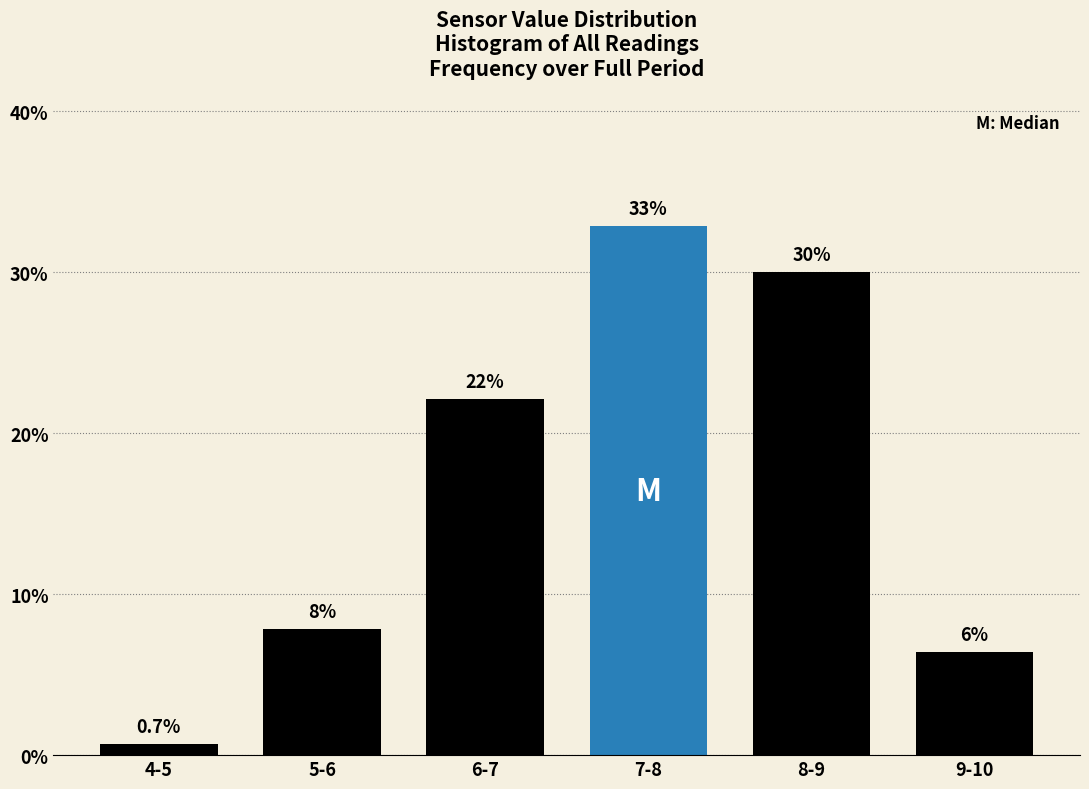

Is it true that the value at 8-9 is 47.2?

False